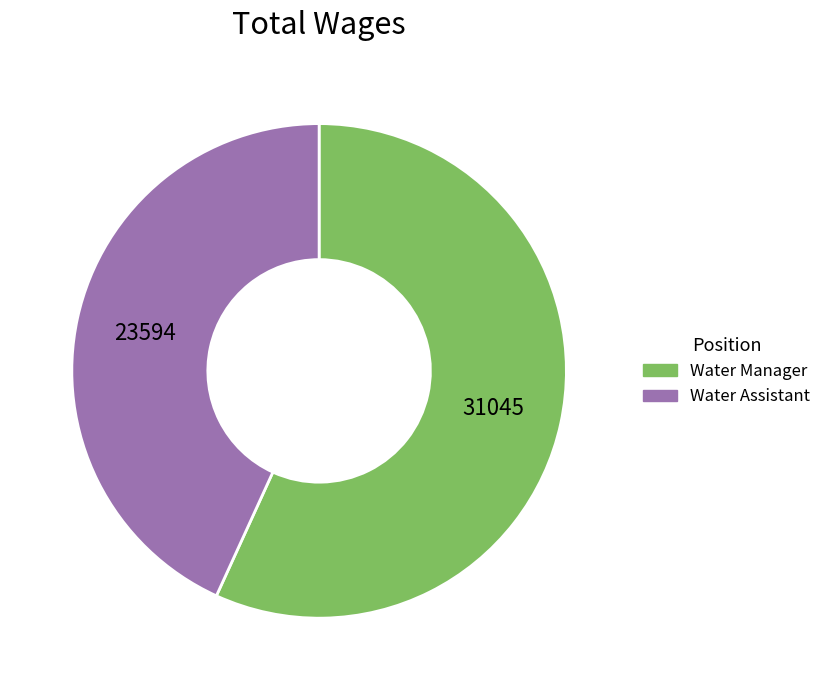

How many slices are in this pie chart?

2